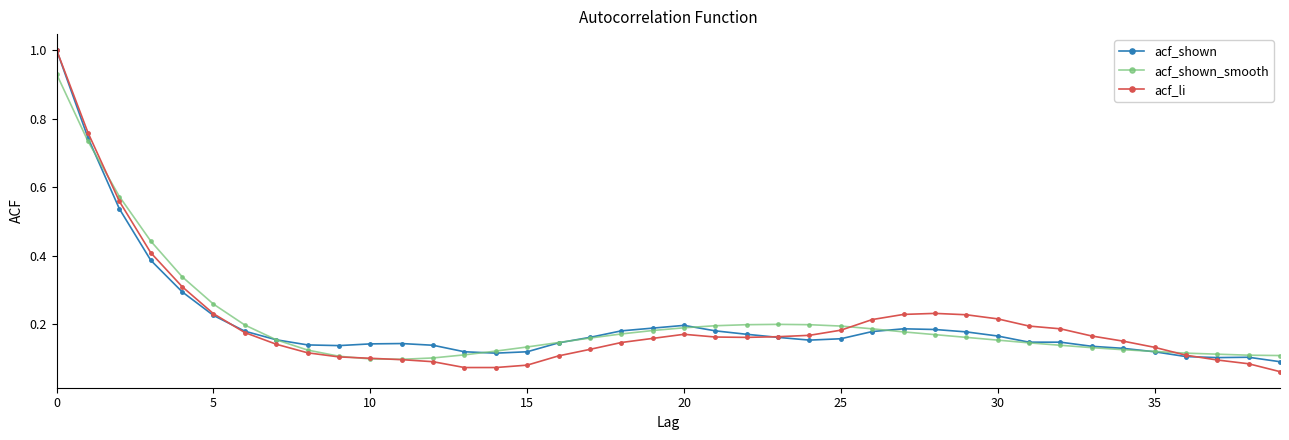

True or false: acf_li has more than 1 interior local peaks.

True